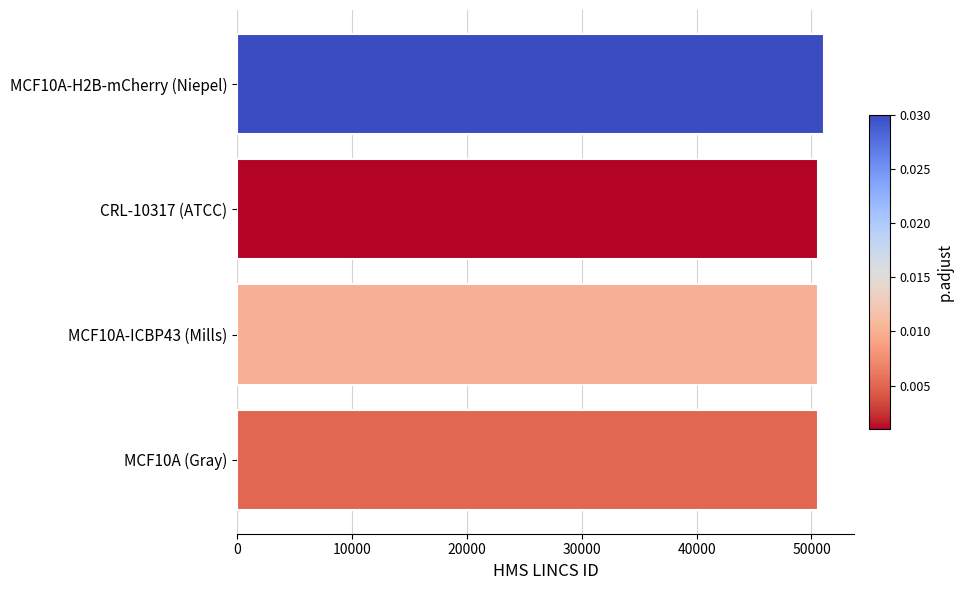

The value at CRL-10317 (ATCC) is 74949. True or false?

False